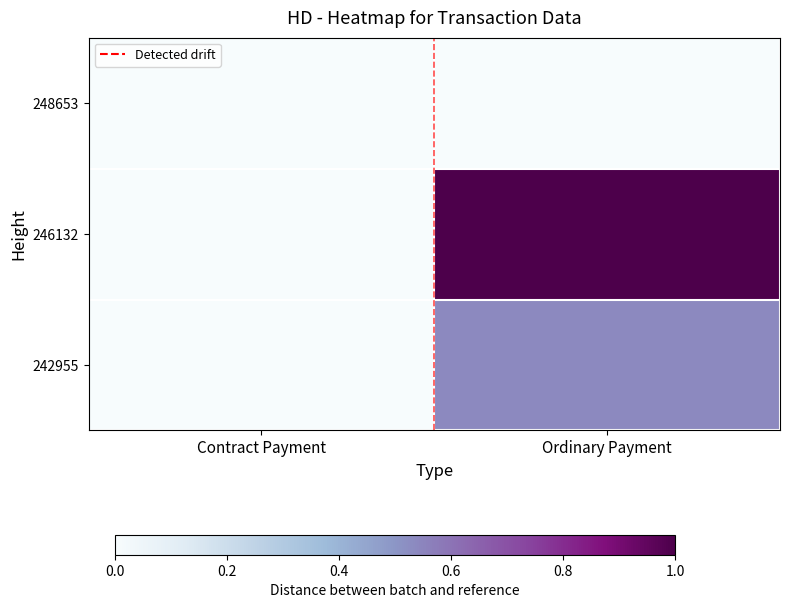

Reading right to left, transcribe all the data shown in this chart.

248653: Ordinary Payment=0.0	Contract Payment=0.0
246132: Ordinary Payment=1.0	Contract Payment=0.0
242955: Ordinary Payment=0.5	Contract Payment=0.0